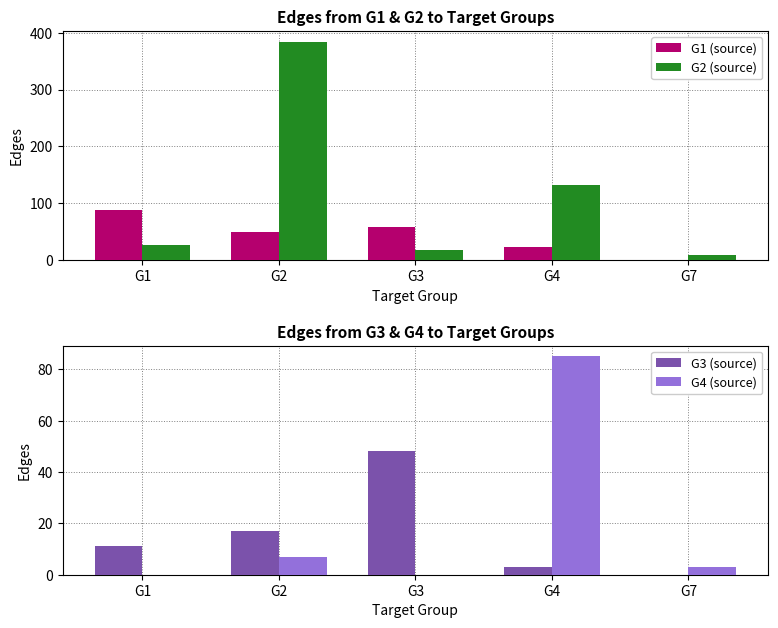

What is the maximum value shown in the chart?

384